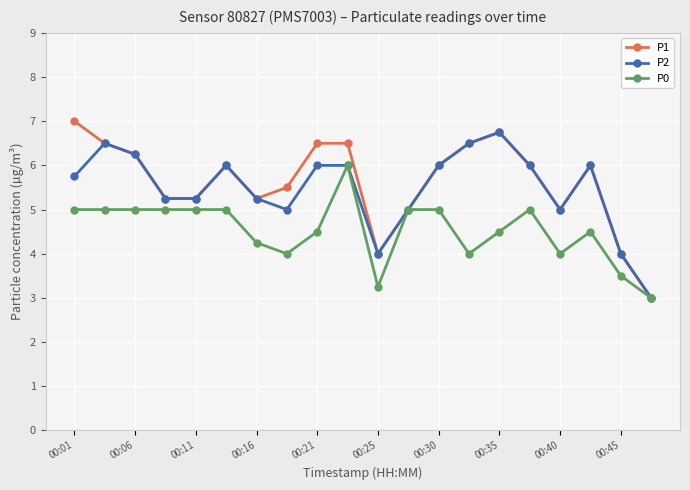

What is the value of the P2 point at the 17th from the left?

5.0